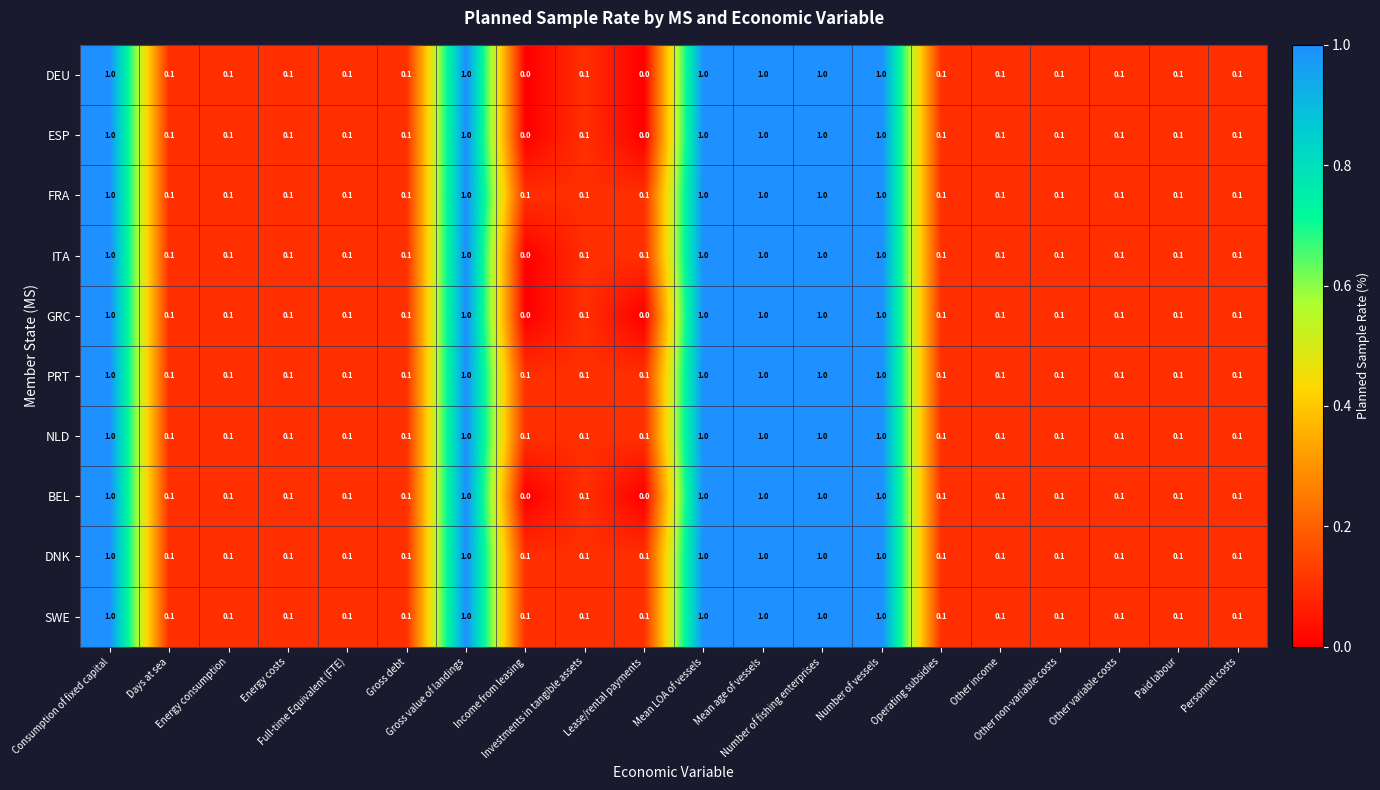

How many FRA values are between 0 and 1?

20